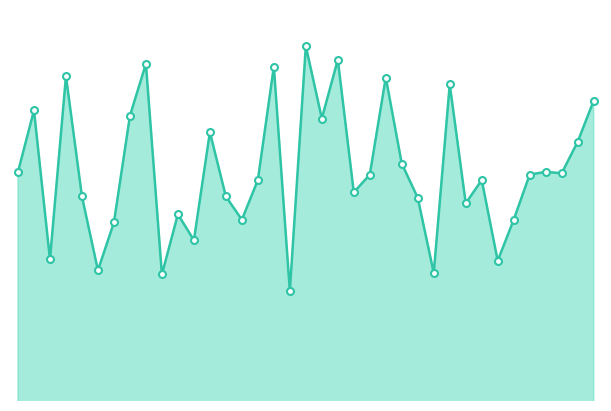

List the labels in order of value, smallest first.

43766, 43758, 43775, 43754, 43779, 43751, 43760, 43755, 43763, 43780, 43759, 43777, 43774, 43753, 43762, 43770, 43764, 43778, 43771, 43781, 43783, 43749, 43782, 43773, 43784, 43761, 43768, 43756, 43750, 43785, 43776, 43772, 43752, 43765, 43757, 43769, 43767